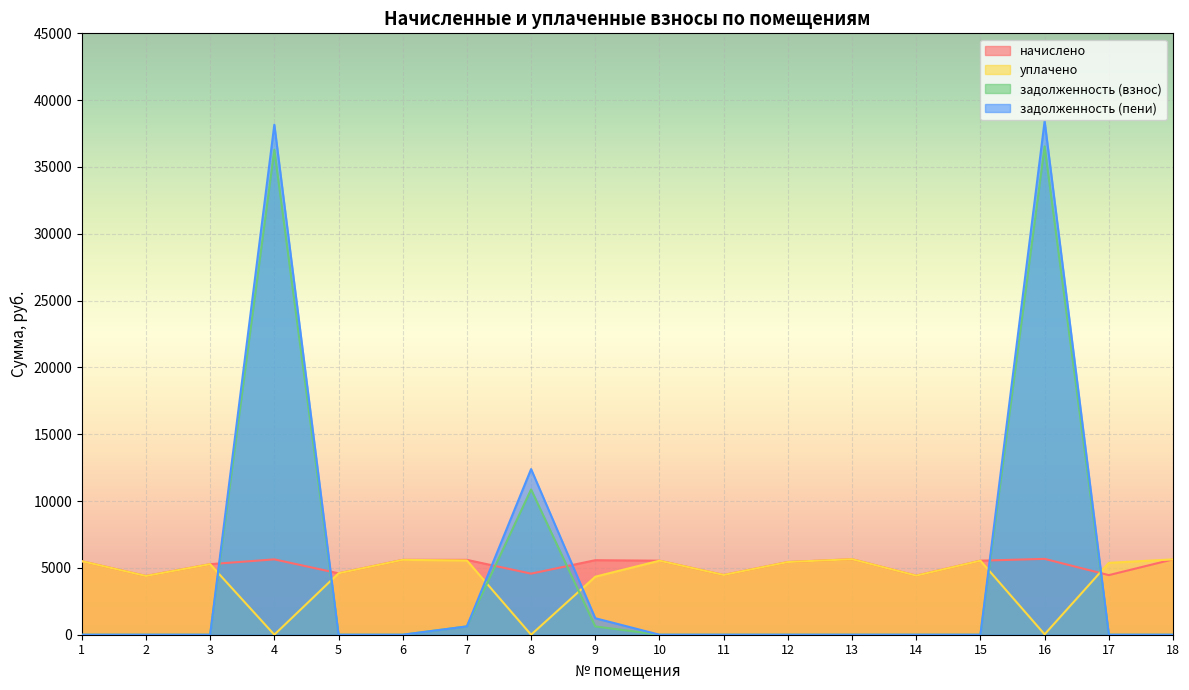

Which series has the largest total across all categories?

начислено